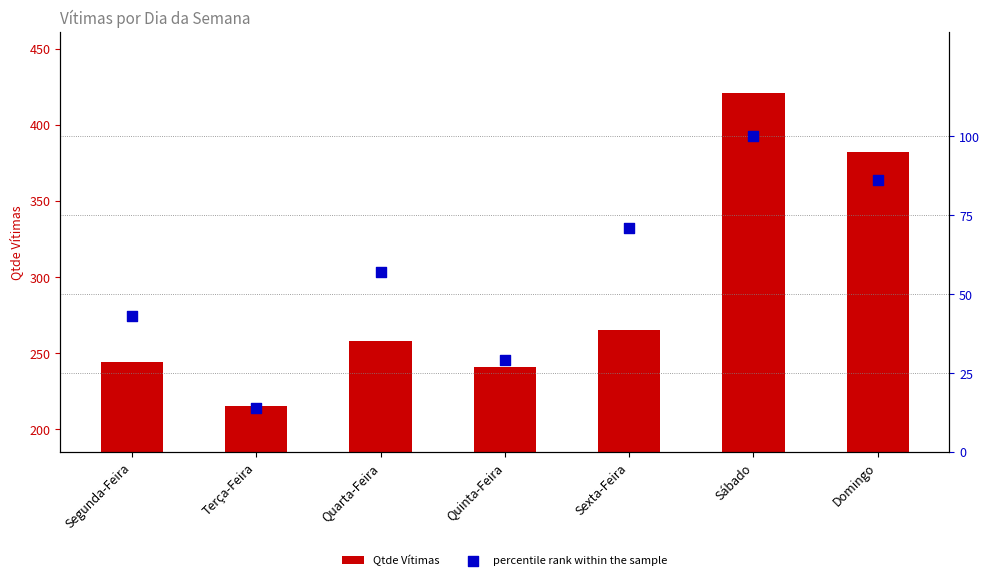

What are all the series names shown in the legend?

Qtde Vítimas, percentile rank within the sample